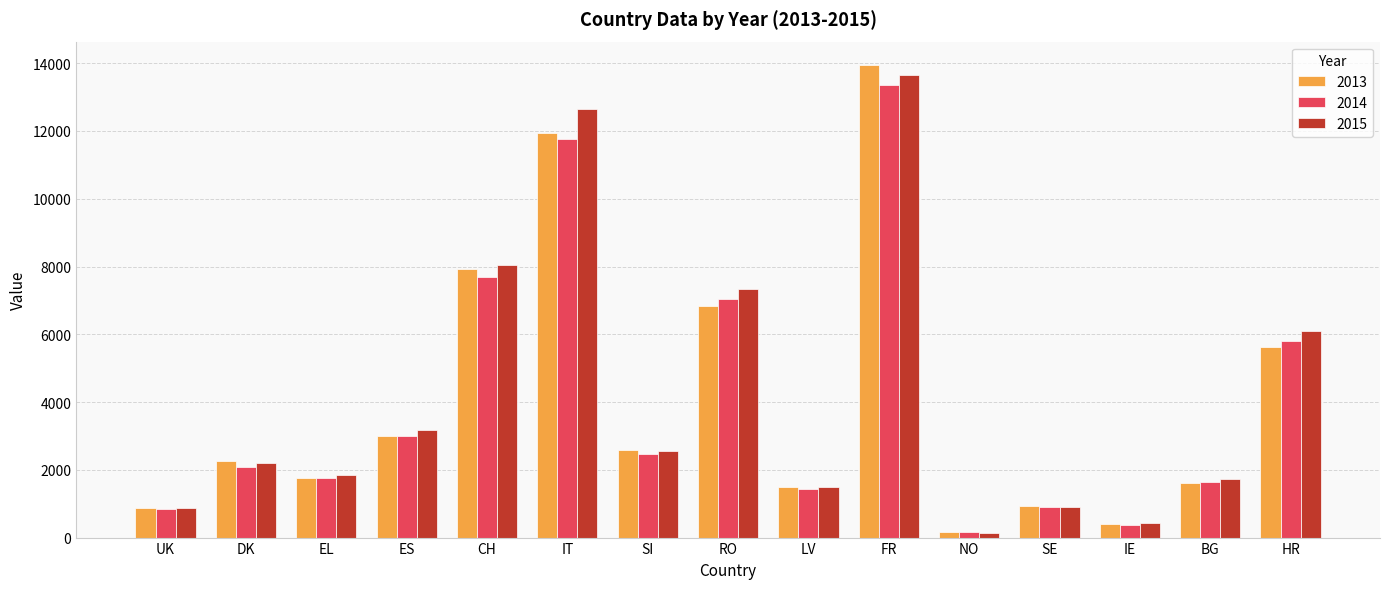

What is the total value across all series at EL?

5370